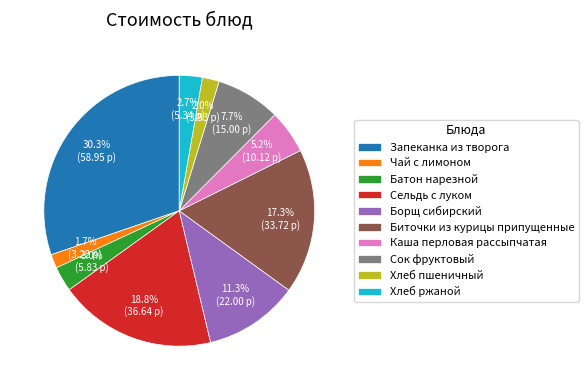

What percentage do Хлеб ржаной and Батон нарезной together represent?

5.7%